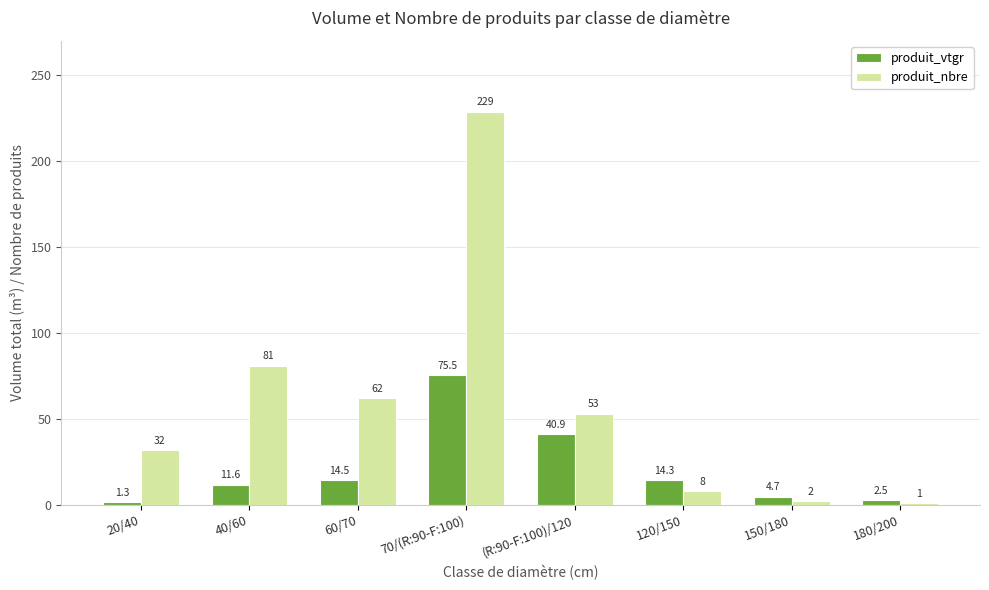

Rank the series by their average value, from lowest to highest.

produit_vtgr, produit_nbre